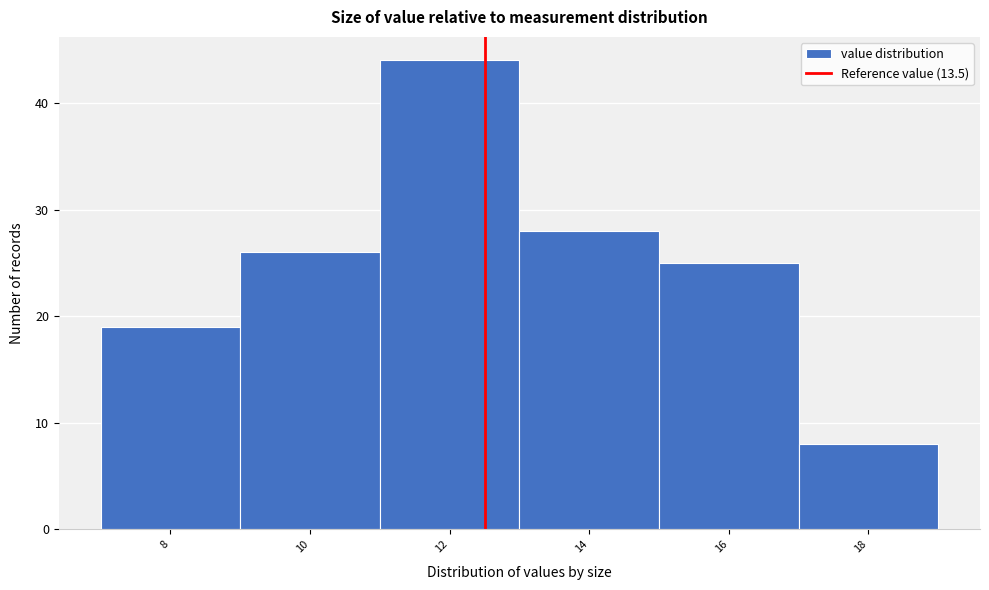

Reading right to left, transcribe all the data shown in this chart.

18=8	16=25	14=28	12=44	10=26	8=19